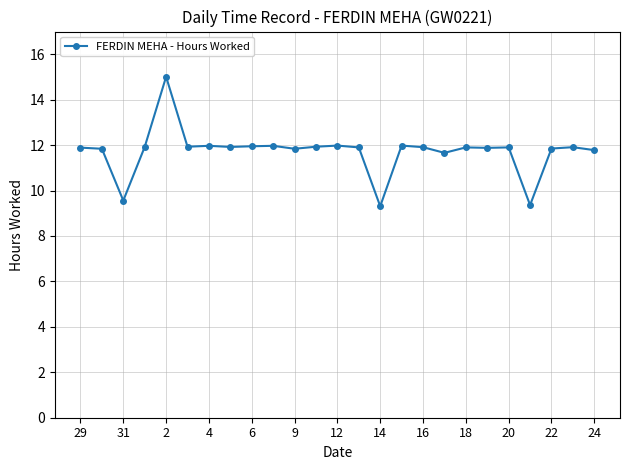

Does the chart display data point markers on the line(s)?

Yes